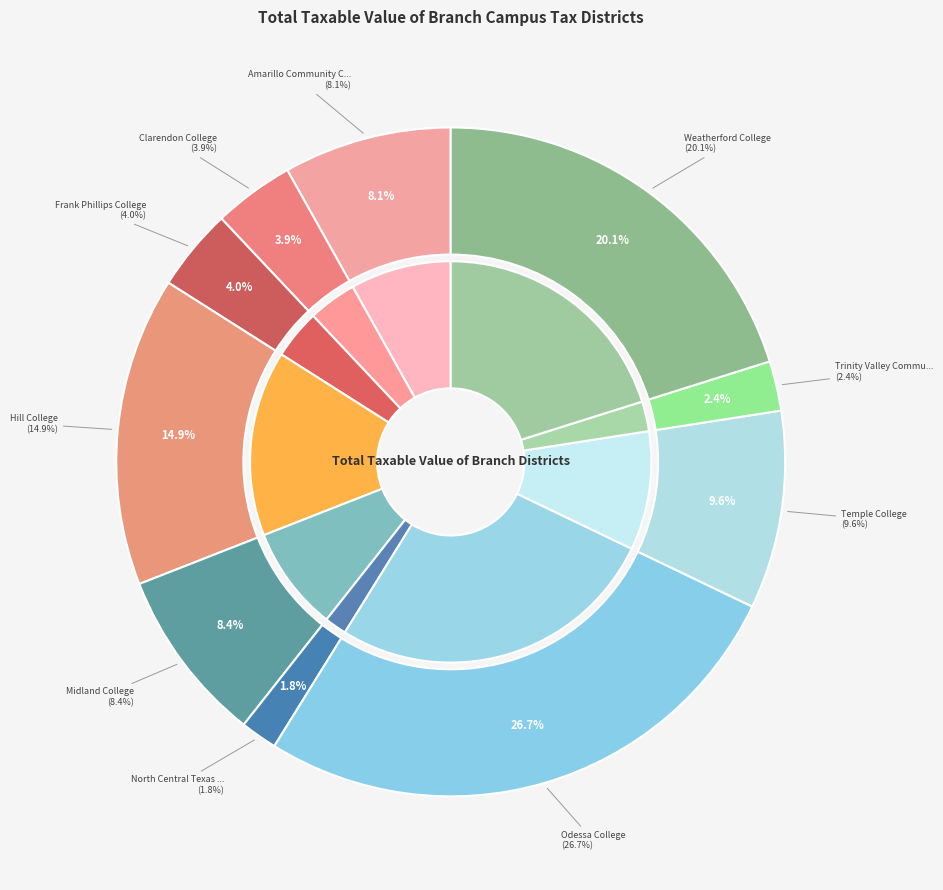

How much of the chart is everything except Odessa College?

73.3%